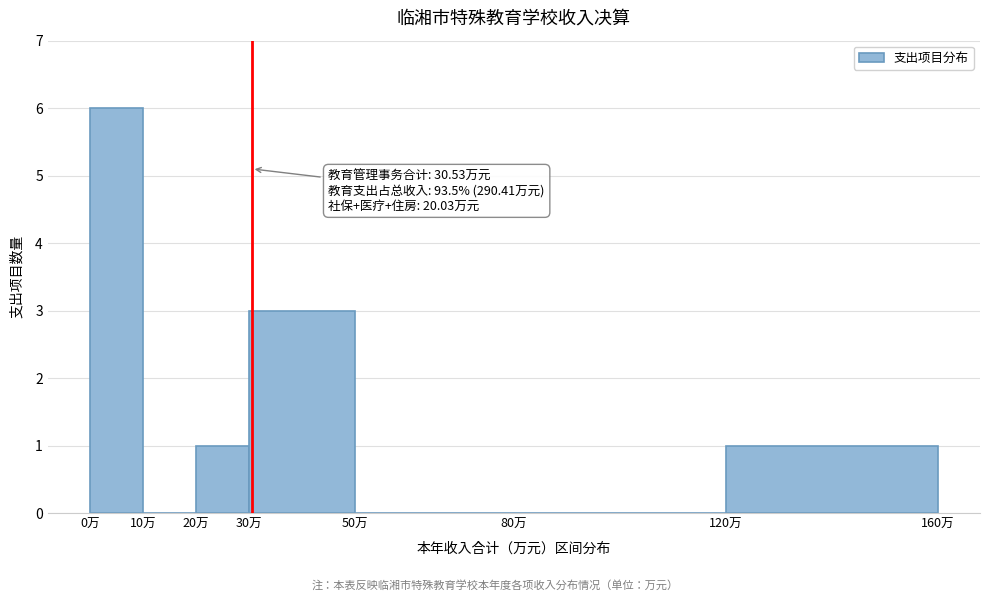

Over which range of the x-axis is the bar tallest?

0 to 10